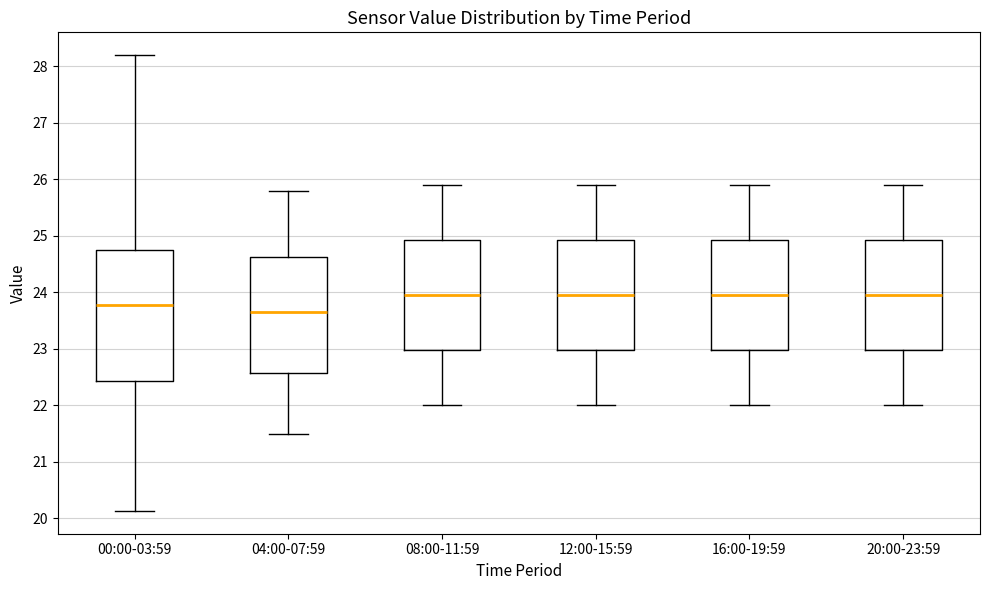

Reading left to right, read every box against the y-axis: the position of its median line, the range the box covers, and the ends of its whiskers. The values are not printed on the chart, so give them approximately, as read against the axis.

00:00-03:59: median 23.8, box 22.4 to 24.8, whiskers 20.1 to 28.2
04:00-07:59: median 23.7, box 22.6 to 24.6, whiskers 21.5 to 25.8
08:00-11:59: median 24.0, box 23.0 to 24.9, whiskers 22.0 to 25.9
12:00-15:59: median 24.0, box 23.0 to 24.9, whiskers 22.0 to 25.9
16:00-19:59: median 24.0, box 23.0 to 24.9, whiskers 22.0 to 25.9
20:00-23:59: median 24.0, box 23.0 to 24.9, whiskers 22.0 to 25.9